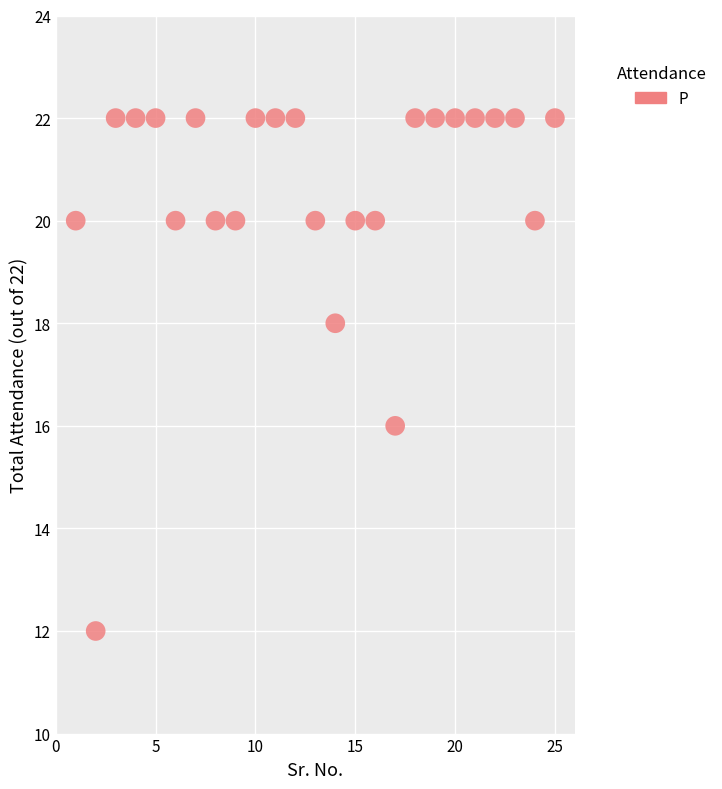

What is the range of Y values (max minus min)?

10